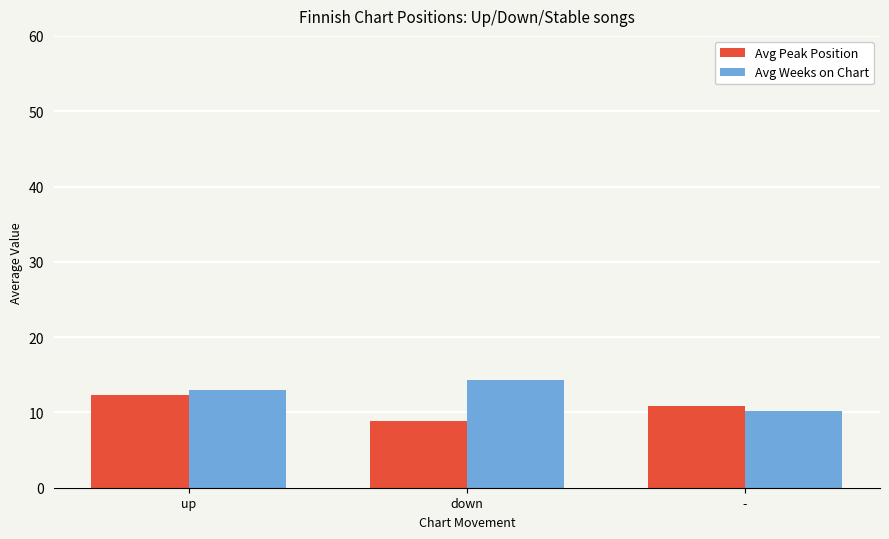

Reading left to right, list all the values displayed in this chart.

Avg Peak Position: 12.3	8.8	10.8
Avg Weeks on Chart: 13.0	14.3	10.2